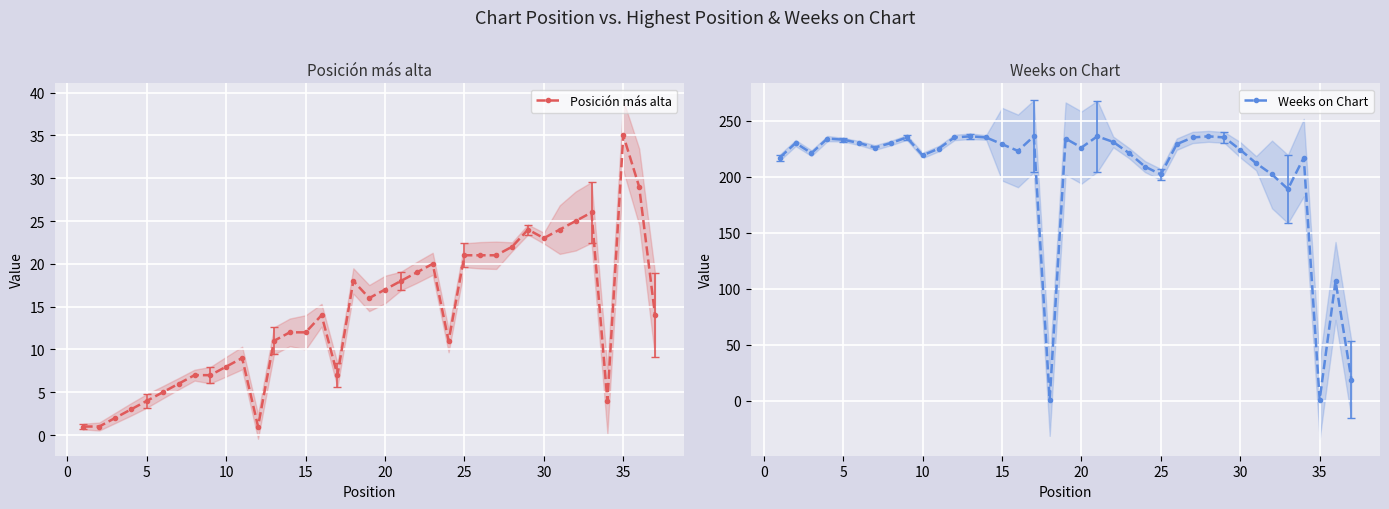

True or false: Weeks on Chart has more than 0 points higher than both neighbors.

True